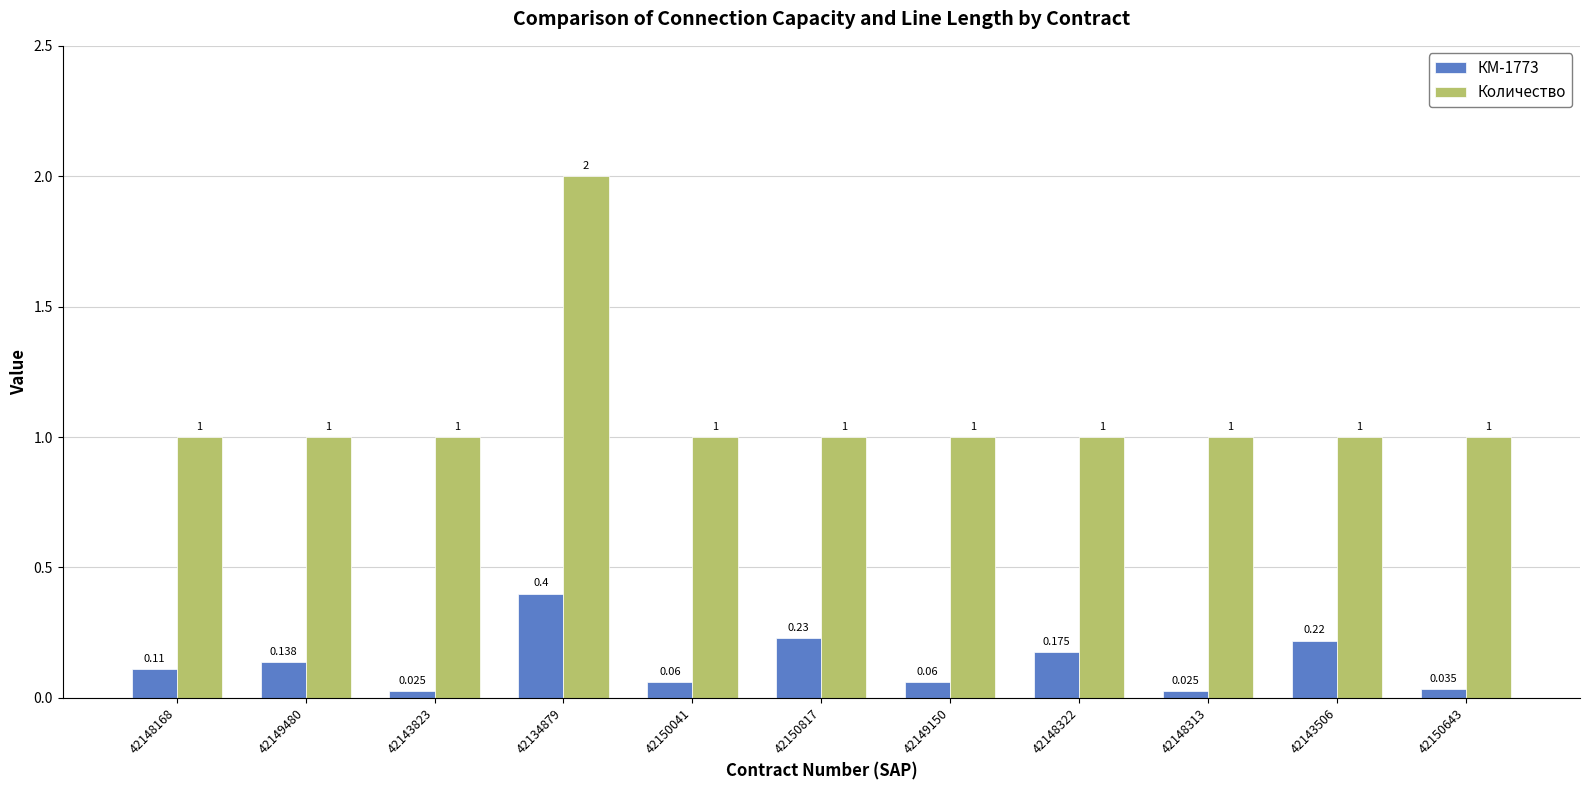

How many distinct data groups are displayed?

2